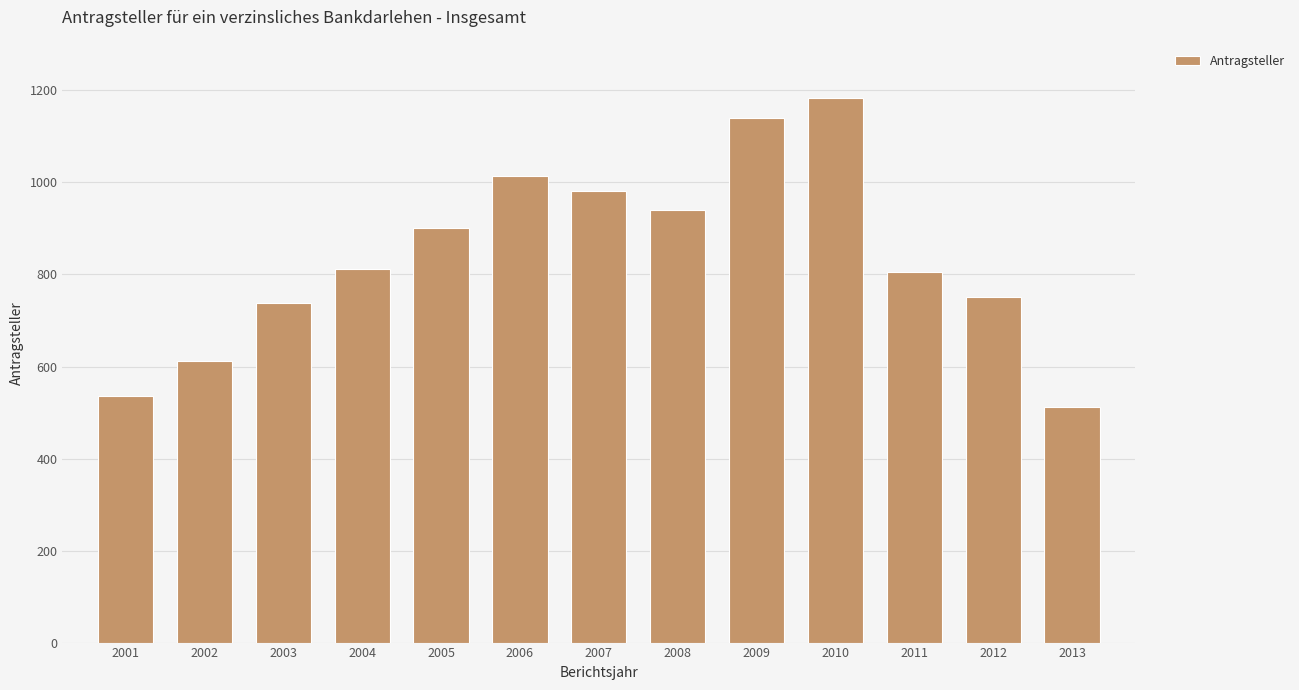

Reading right to left, what are all the values shown in this chart?

2013=512	2012=751	2011=806	2010=1183	2009=1141	2008=940	2007=982	2006=1015	2005=900	2004=812	2003=738	2002=613	2001=535